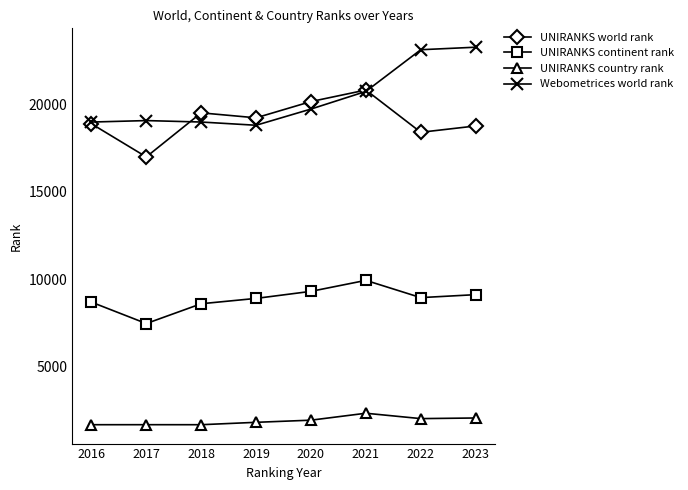

What is the minimum value shown in the chart?

1654